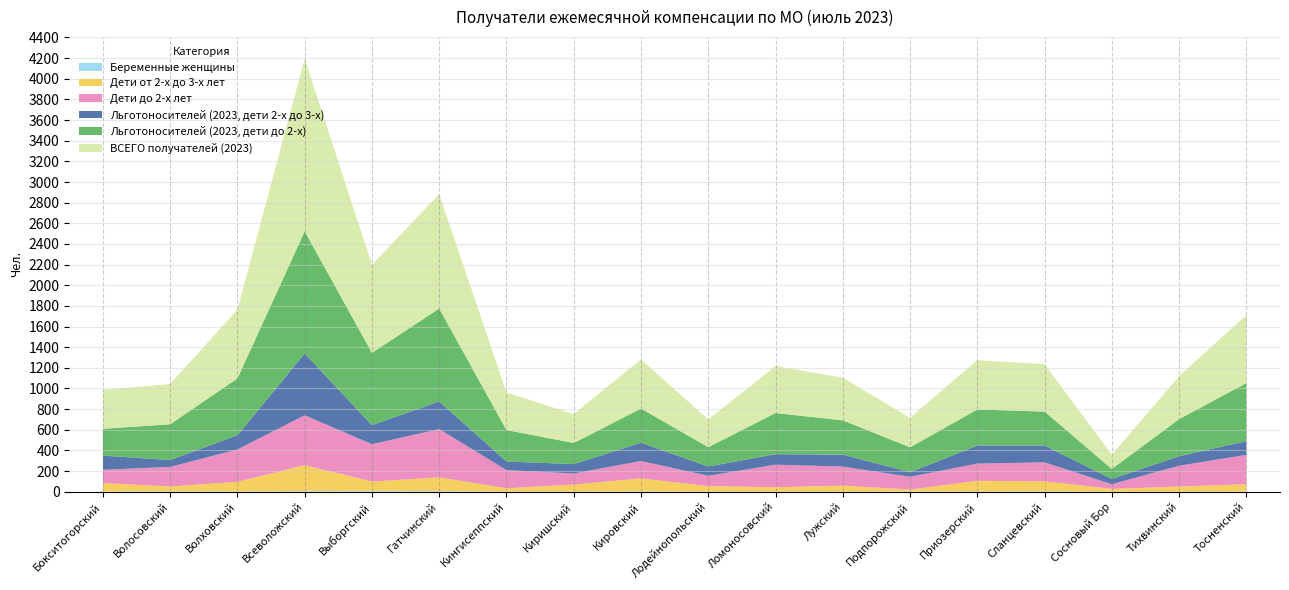

Reading right to left, list all the values displayed in this chart.

Беременные женщины: 2	0	0	4	1	3	0	1	1	3	1	1	6	8	6	2	4	2
Дети от 2-х до 3-х лет: 70	49	27	96	104	18	58	42	53	125	68	32	132	90	251	93	46	81
Дети до 2-х лет: 285	202	45	184	167	123	185	218	100	169	107	176	468	362	483	314	190	129
Льготоносителей (2023, дети 2-х до 3-х): 133	93	51	163	175	44	116	102	90	177	91	83	268	184	599	138	67	137
Льготоносителей (2023, дети до 2-х): 563	359	97	329	349	242	332	399	187	331	205	305	900	701	1183	550	346	260
ВСЕГО получателей (2023): 658	416	138	459	478	286	413	455	269	477	279	364	1109	853	1672	667	390	377